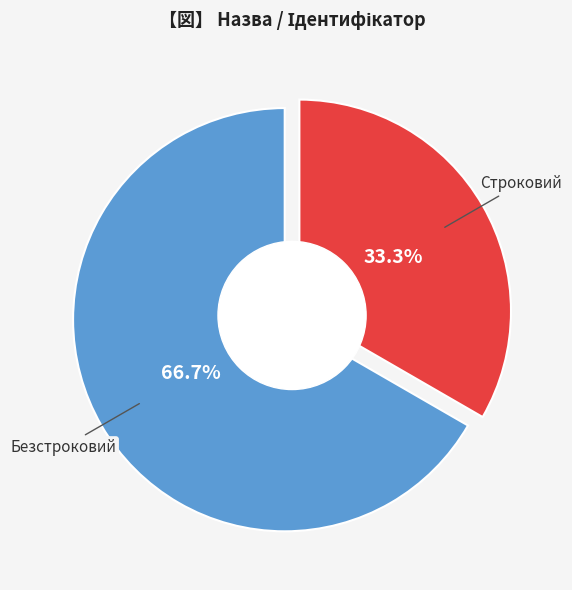

How many slices are in this pie chart?

2